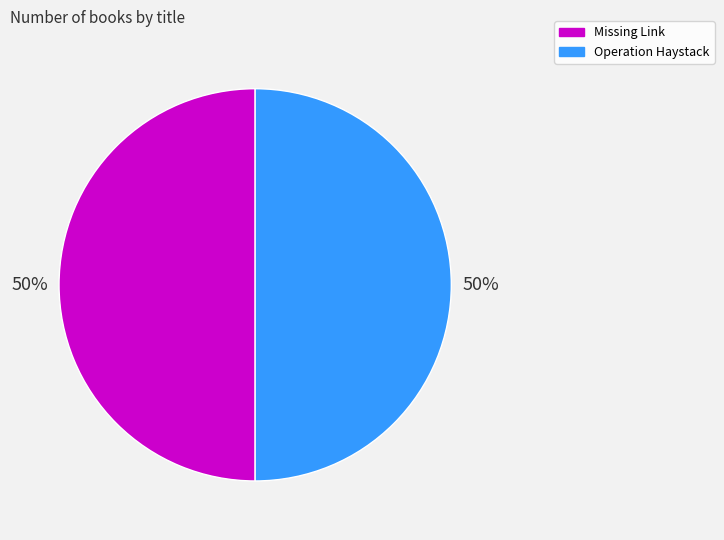

How many slices are in this pie chart?

2